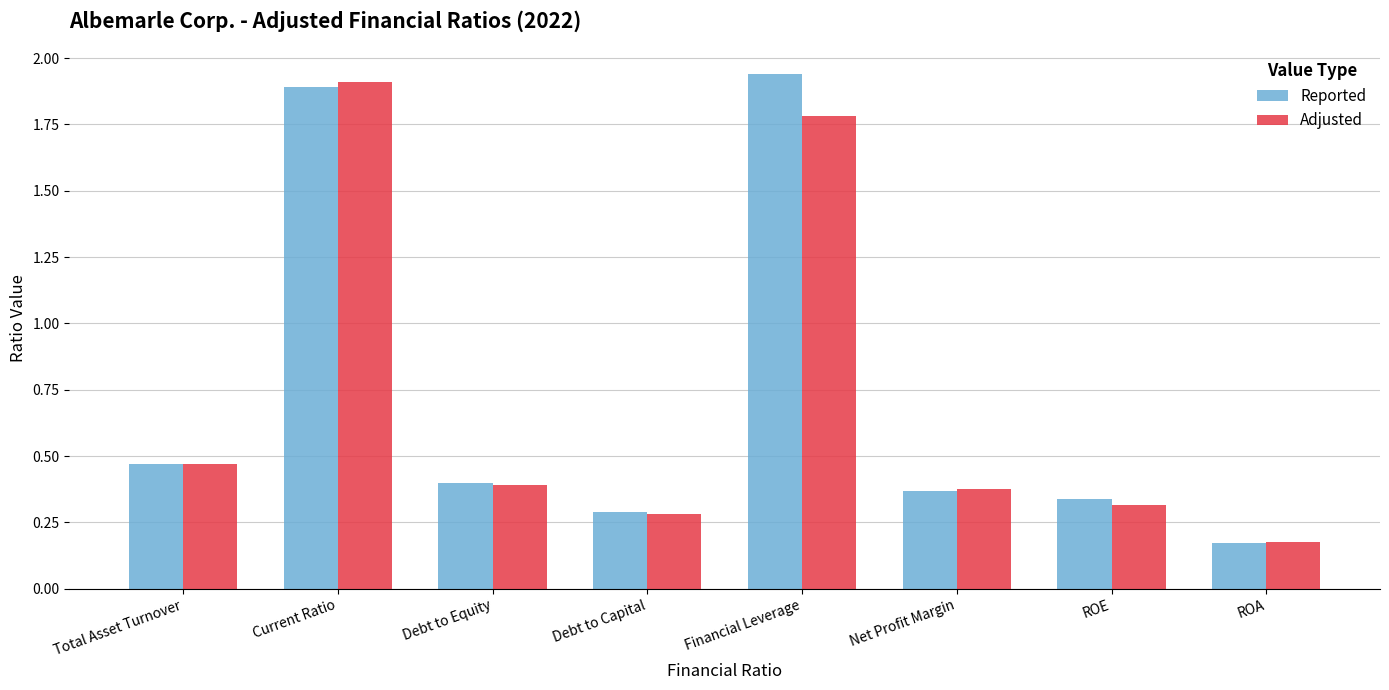

Count the number of categories in the chart.

8